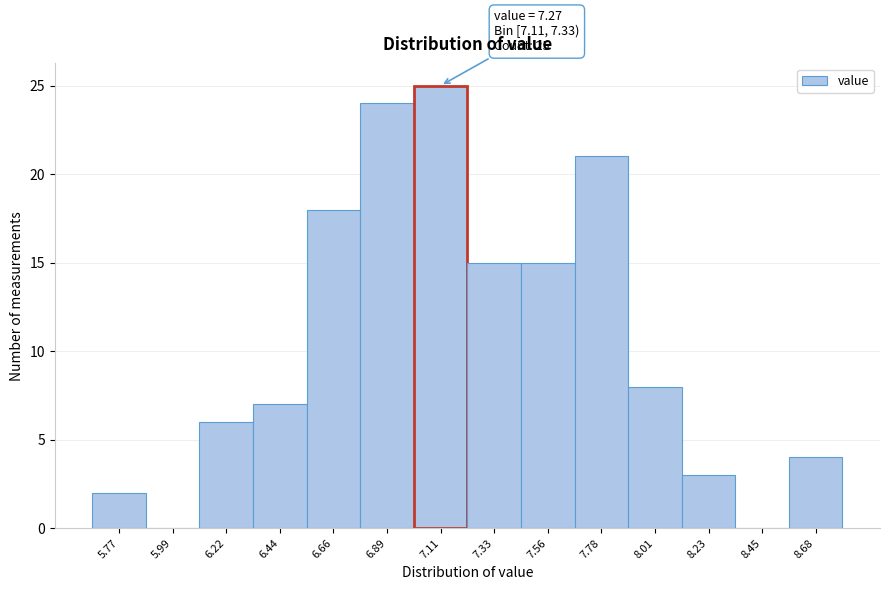

Reading left to right, what are all the values shown in this chart?

5.77=2	5.99=0	6.22=6	6.44=7	6.66=18	6.89=24	7.11=25	7.33=15	7.56=15	7.78=21	8.01=8	8.23=3	8.45=0	8.68=4